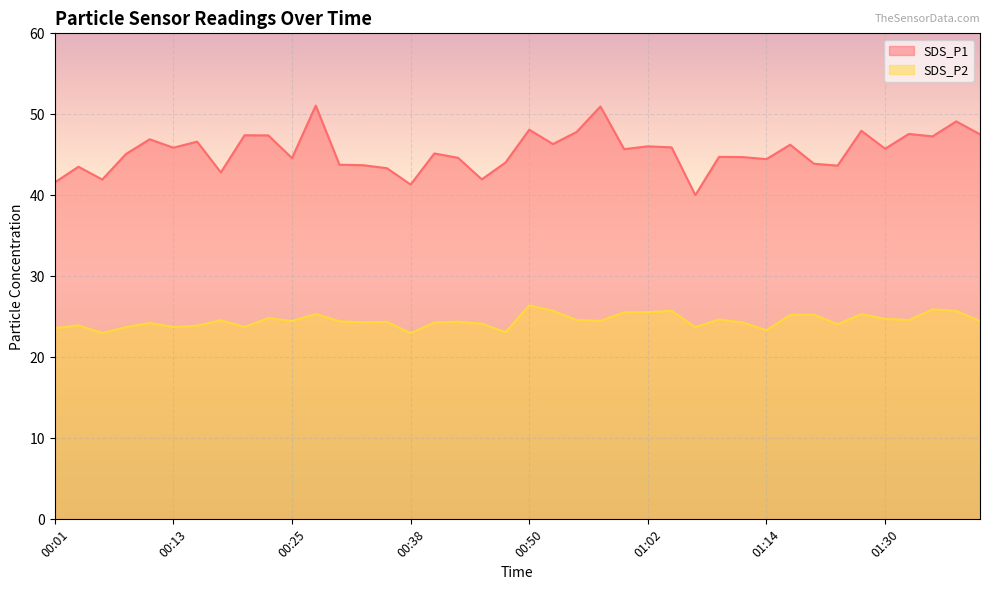

At how many categories does at least one series exceed 24?

40